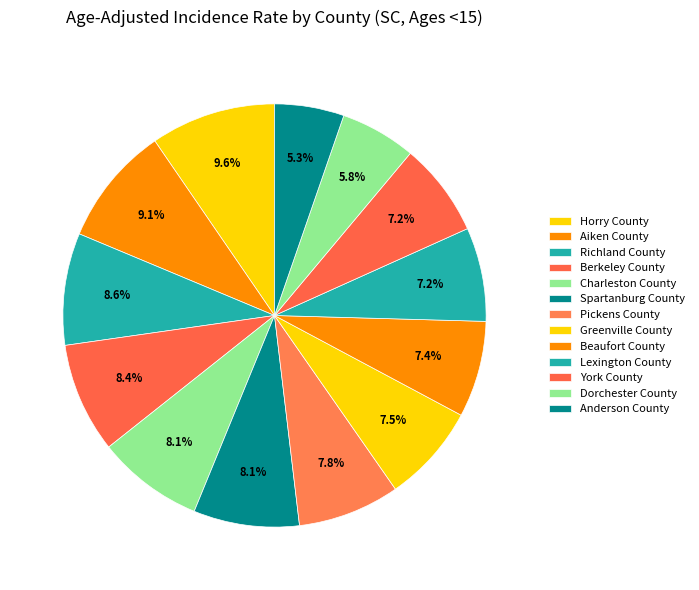

Is the sum of Aiken County and Pickens County greater than half?

No